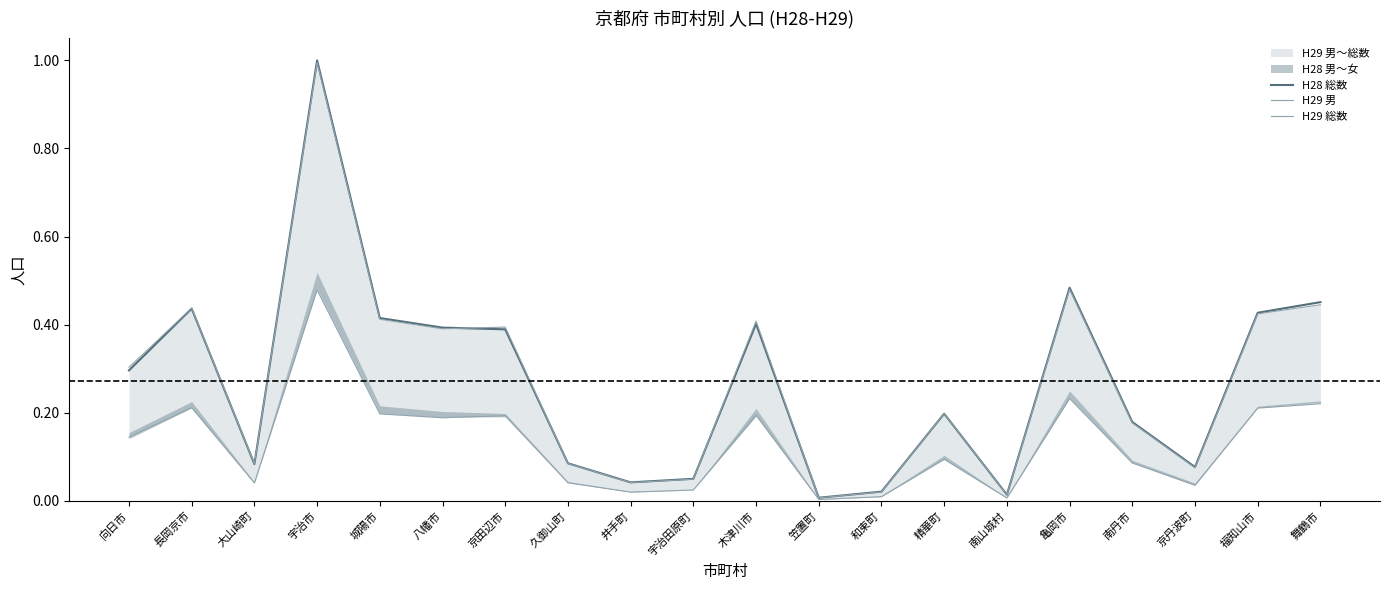

True or false: H28 総数 and H29 男 cross at least once.

False